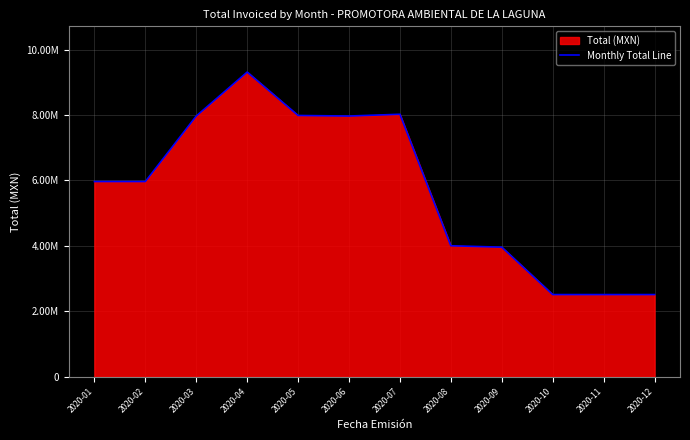

What is the sum of the values at 2020-10 and 2020-07?

10536582.1